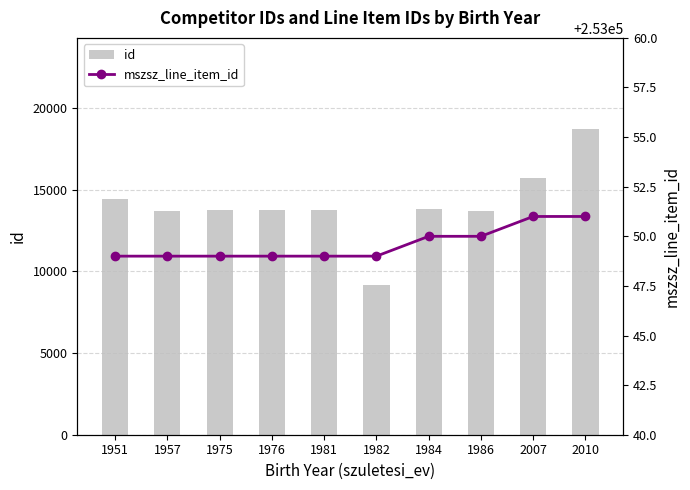

Are the bars grouped side by side (vs. stacked)?

Yes